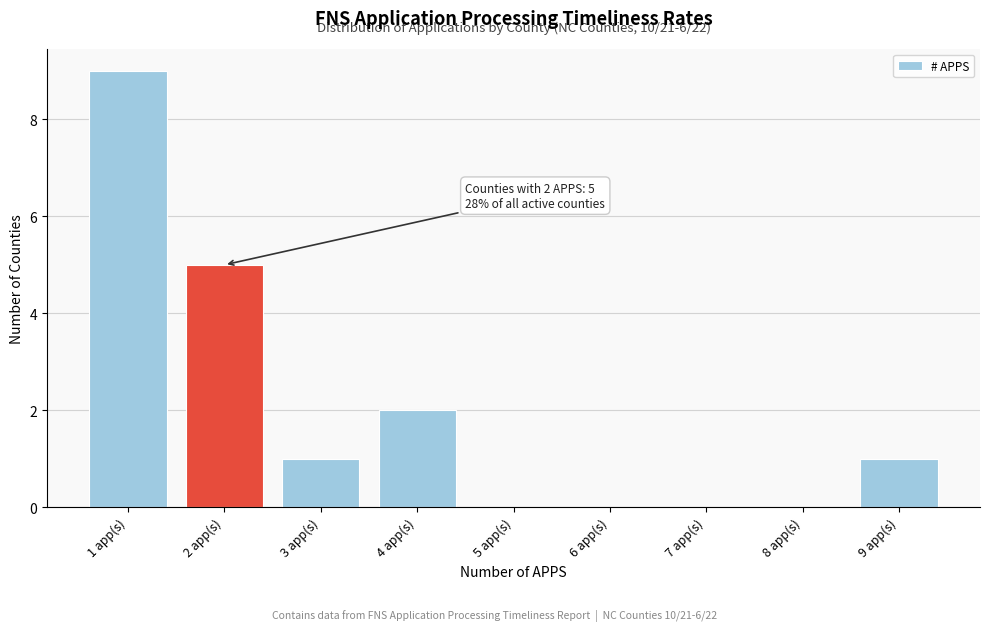

Reading right to left, transcribe all the data shown in this chart.

9 app(s)=1	8 app(s)=0	7 app(s)=0	6 app(s)=0	5 app(s)=0	4 app(s)=2	3 app(s)=1	2 app(s)=5	1 app(s)=9